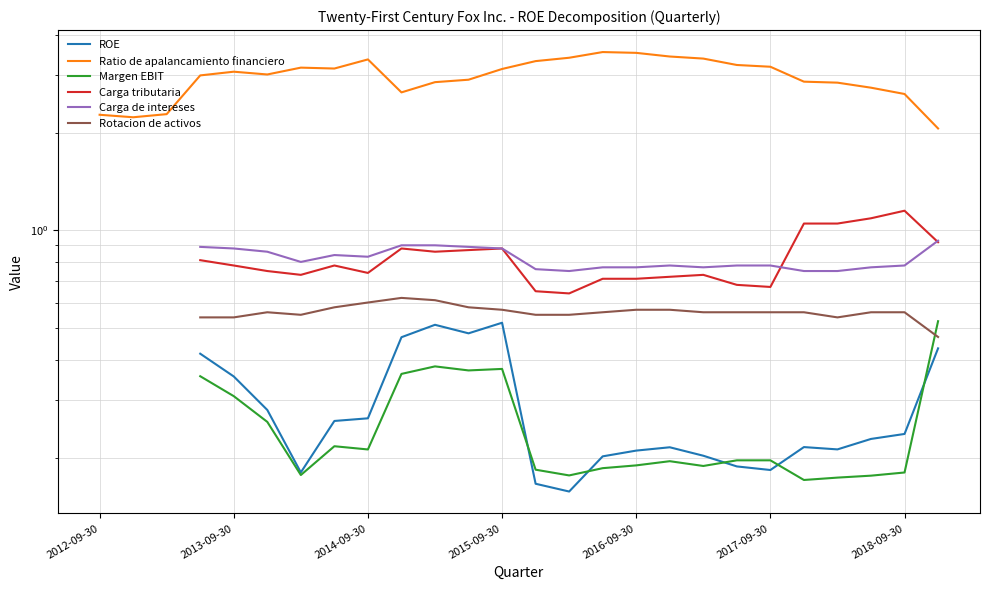

How many data points in ROE are above 0?

23